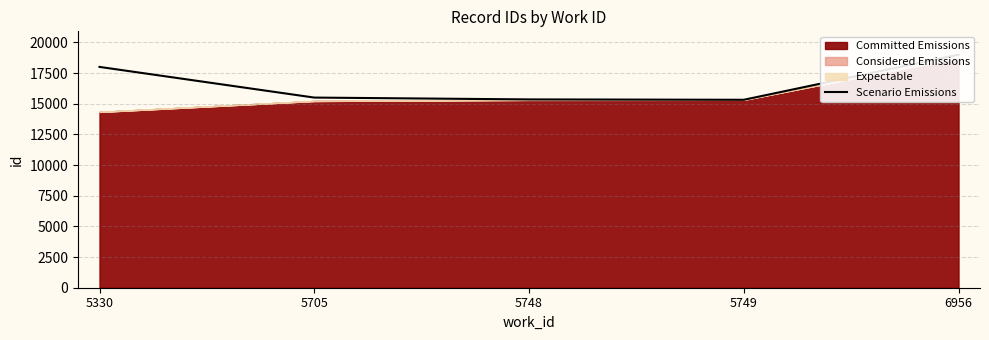

What is the ratio of the value at 5330 to the value at 6956?

0.9